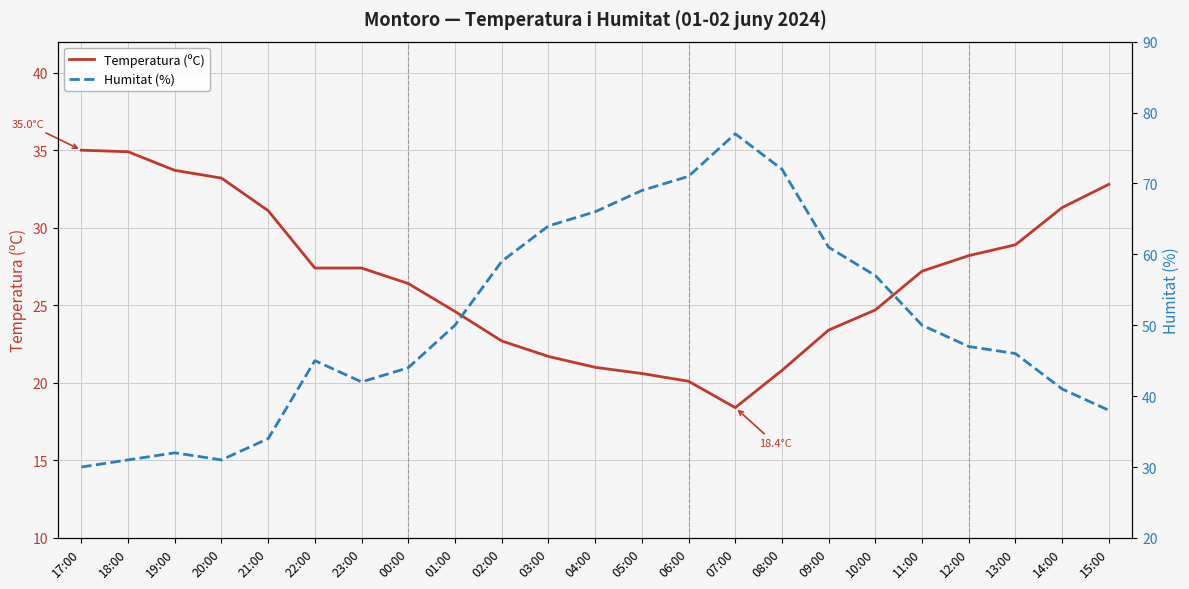

What is the total value across all series at 06:00?

91.1